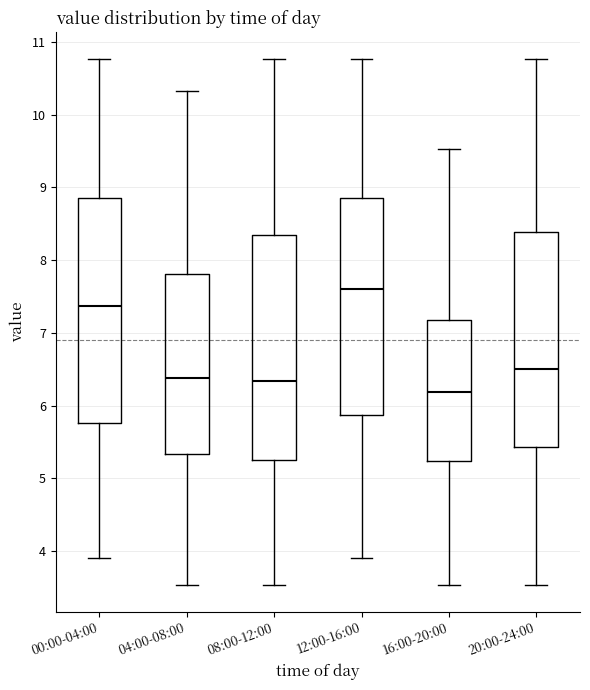

Which box's median line is the lowest?

16:00-20:00